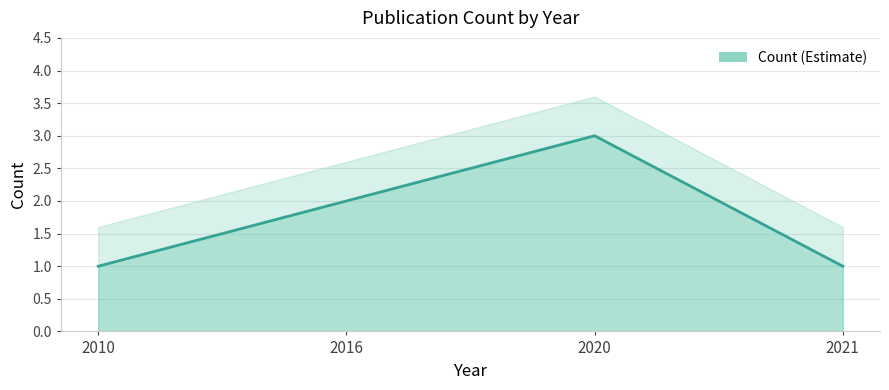

What is the sum of all values?

7